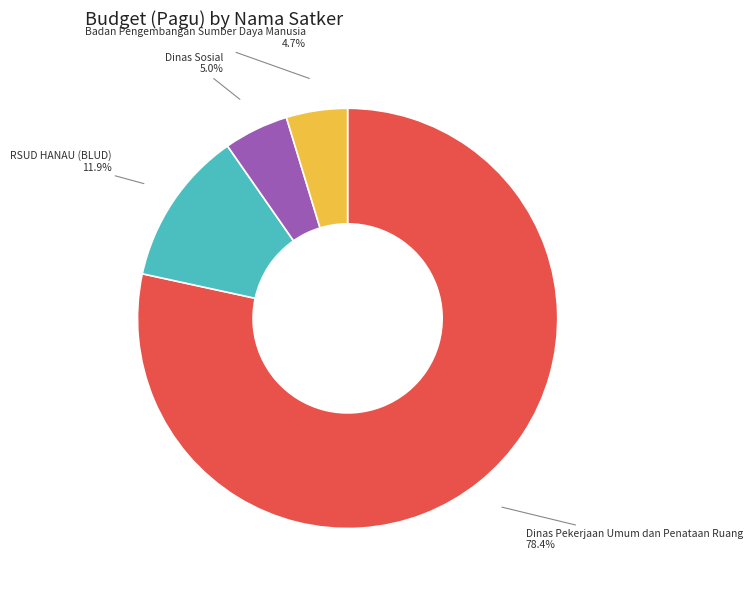

How much of the chart is everything except Badan Pengembangan Sumber Daya Manusia?

95.3%